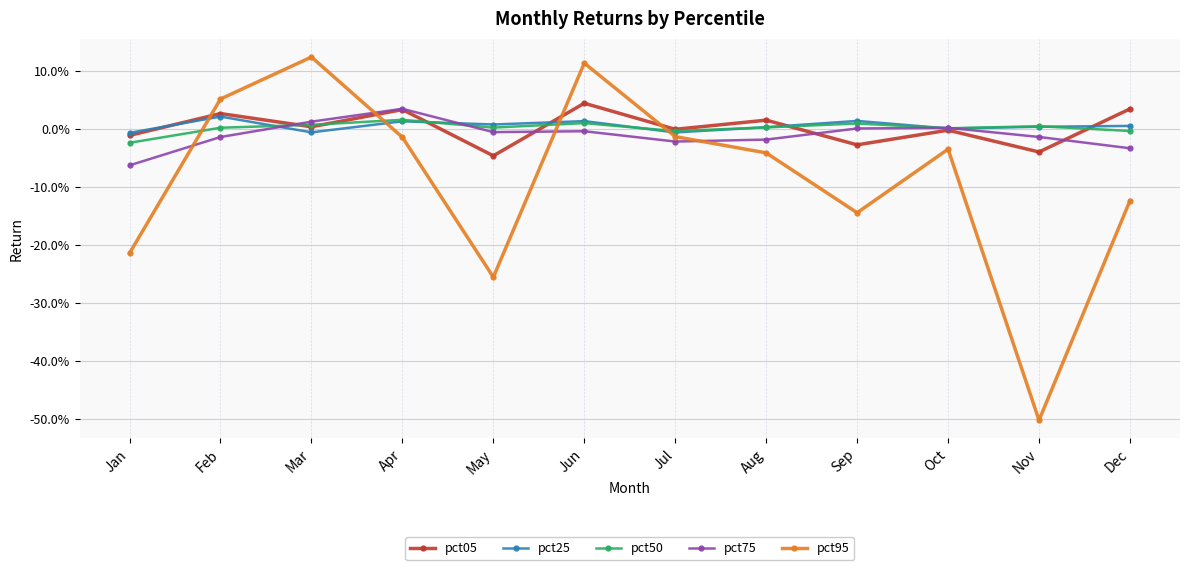

What are all the series names shown in the legend?

pct05, pct25, pct50, pct75, pct95